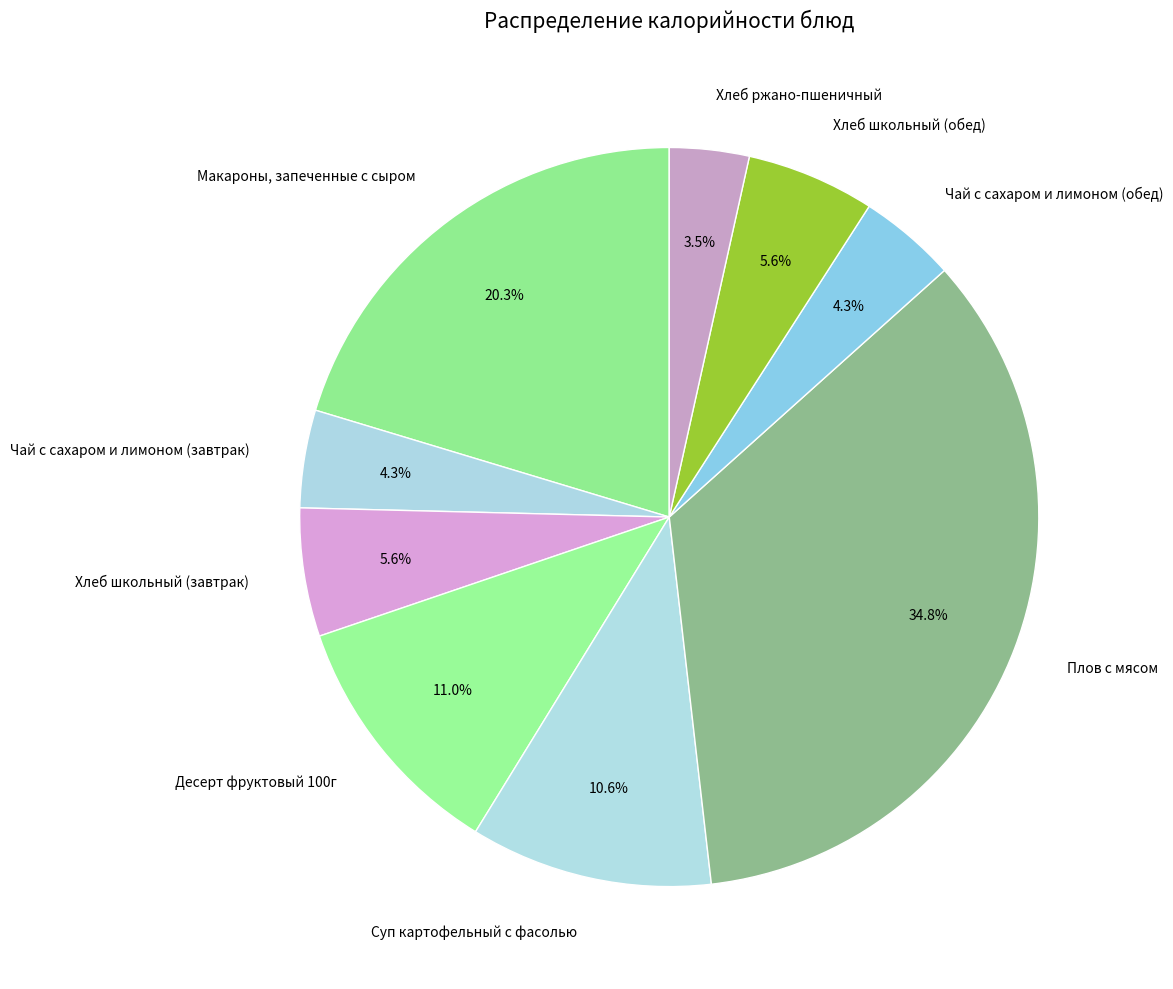

Does Плов с мясом account for over 50% of the chart?

No